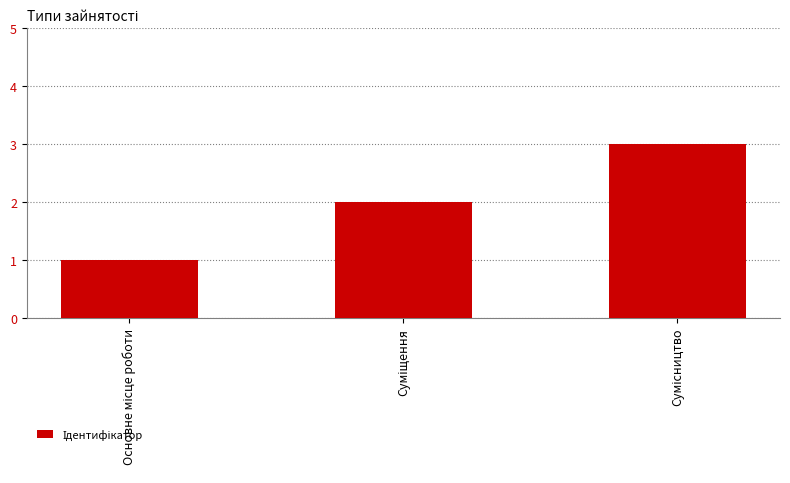

What is the sum of all values?

6